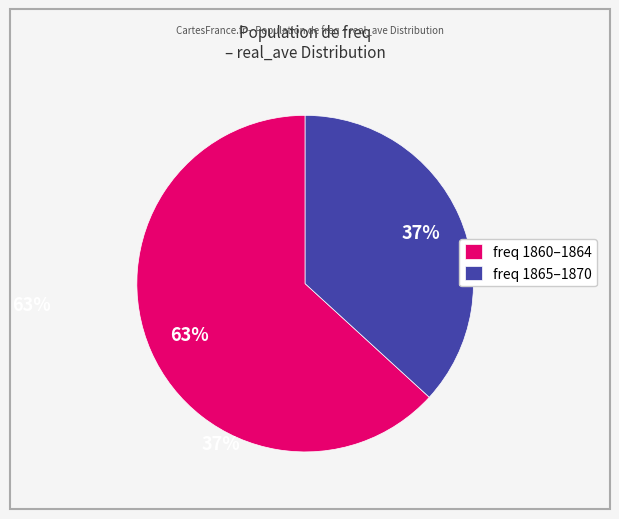

Which category has the smallest portion of the pie?

freq 1865–1870